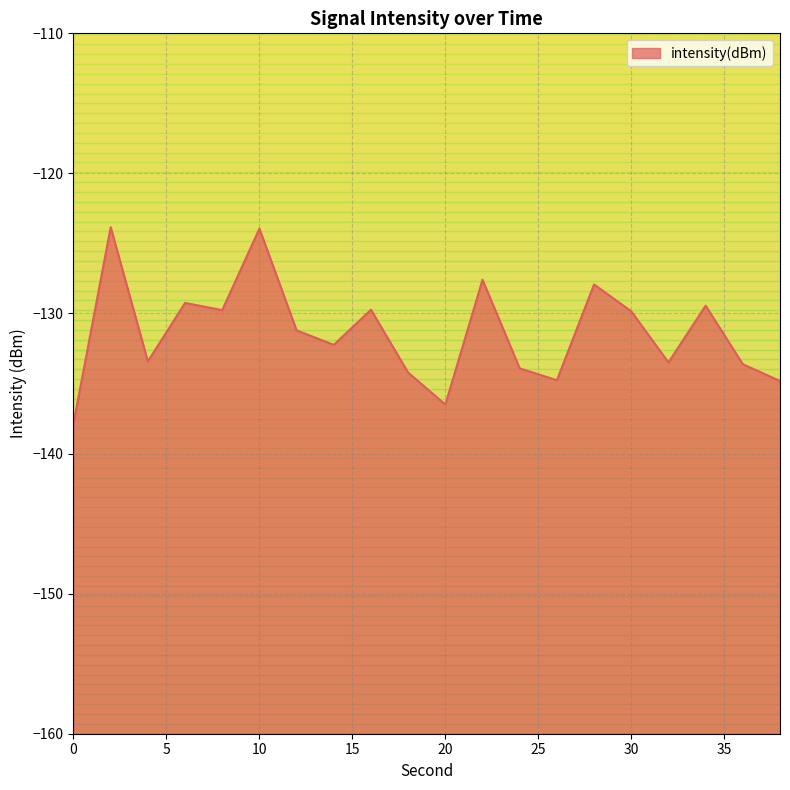

The value at 22 is -127.6. True or false?

True